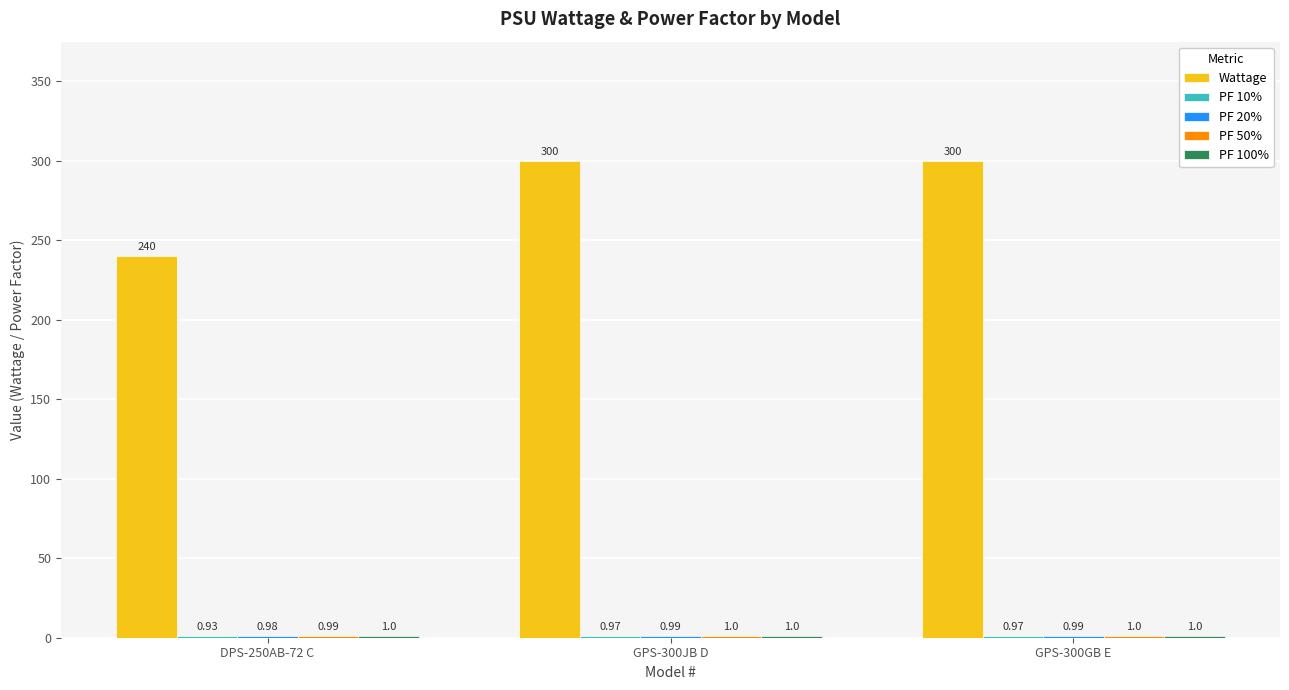

What is the total value across all series at DPS-250AB-72 C?

243.9